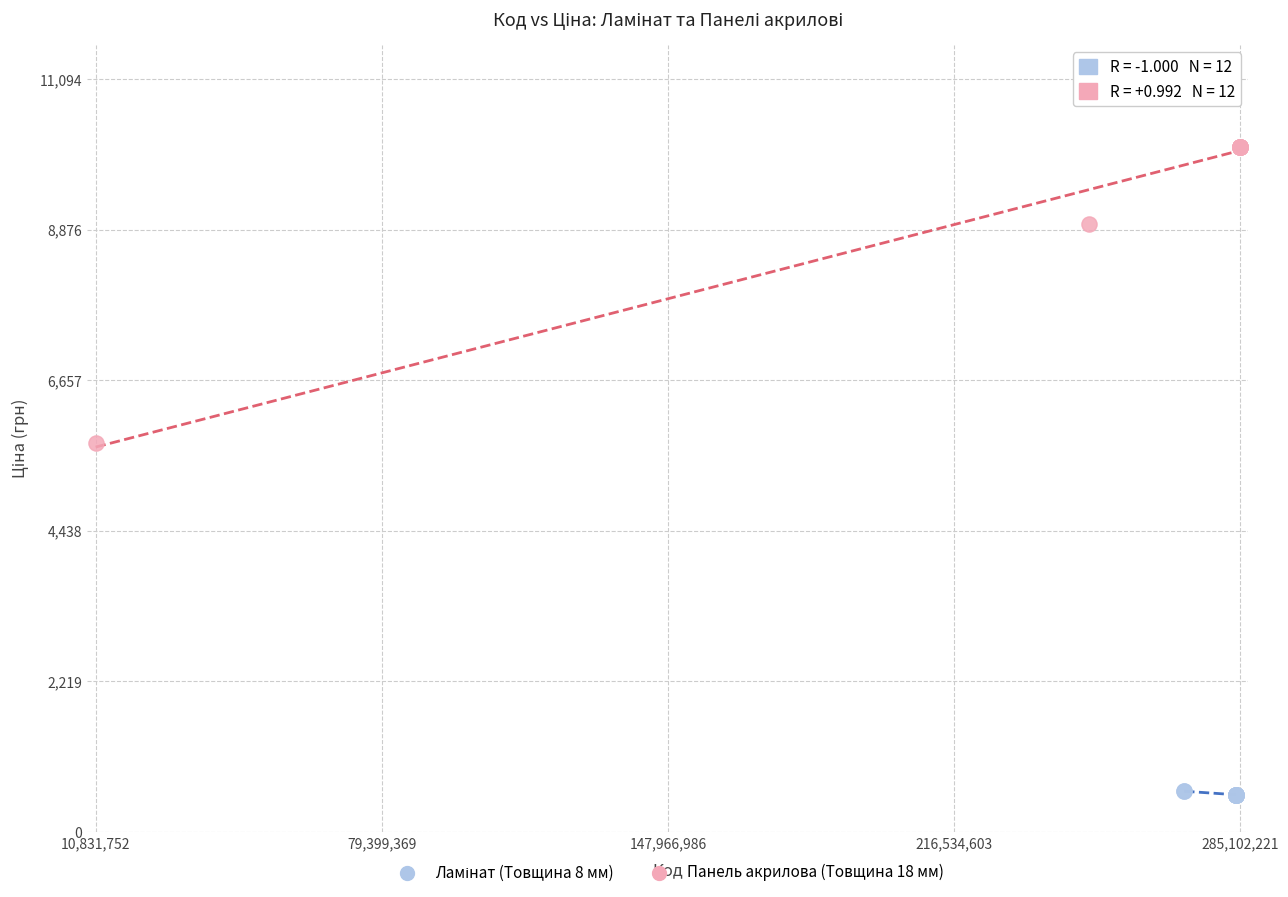

Which series has the widest spread of Y values?

Панель акрилова (Товщина 18 мм)